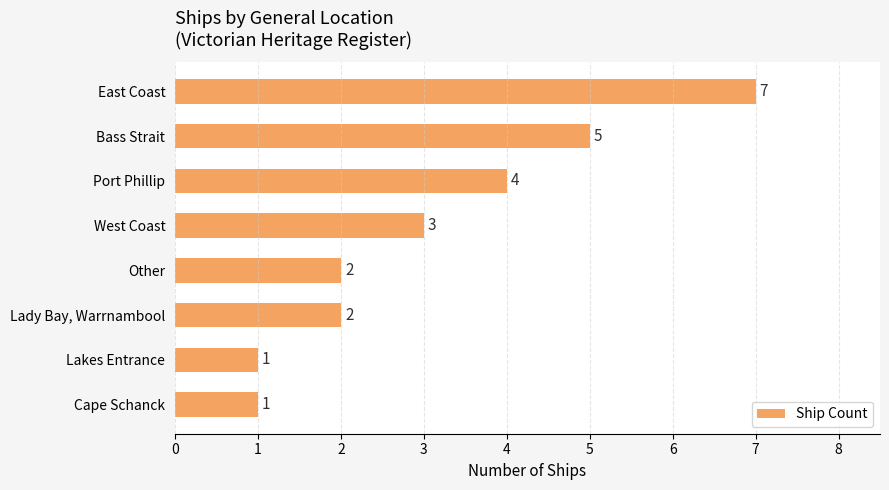

How many values are below 3?

4